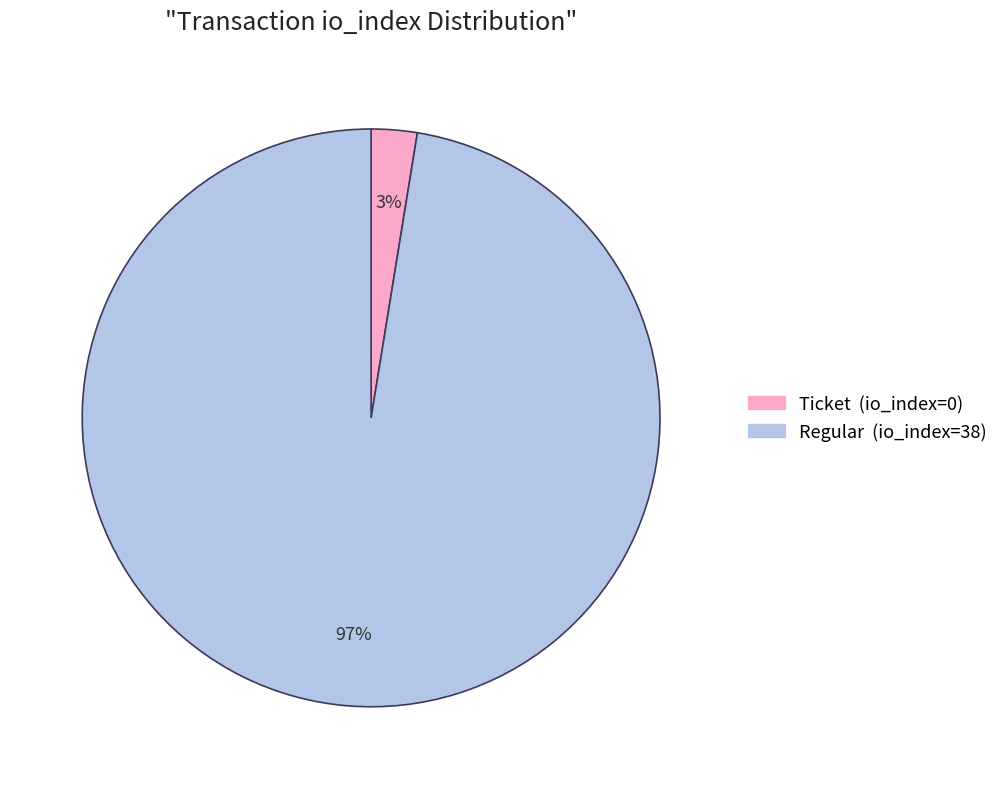

What is the largest slice in the pie chart?

Regular (io_index=38)